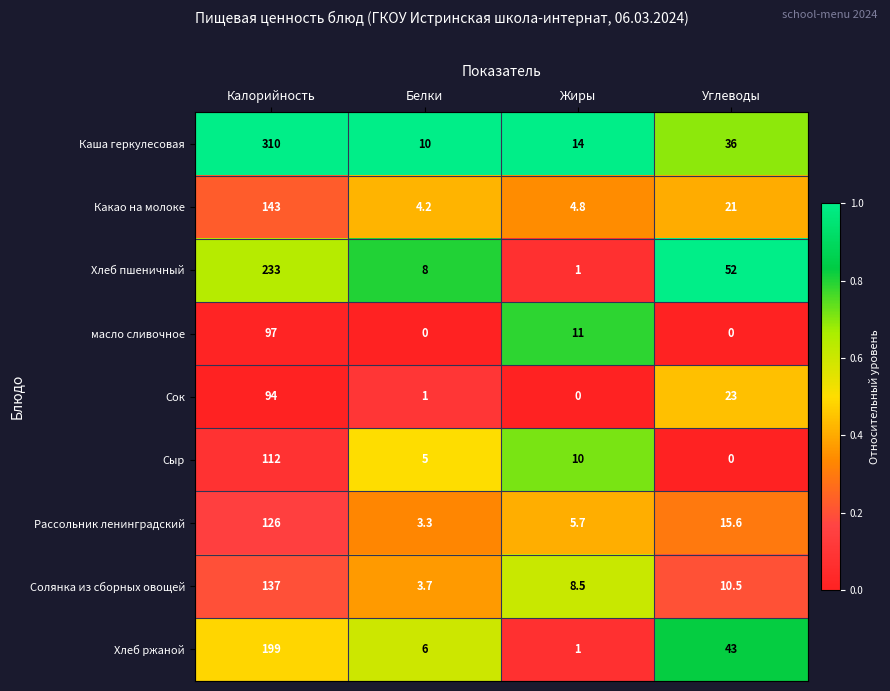

What is the average value of the Сыр series?

31.8